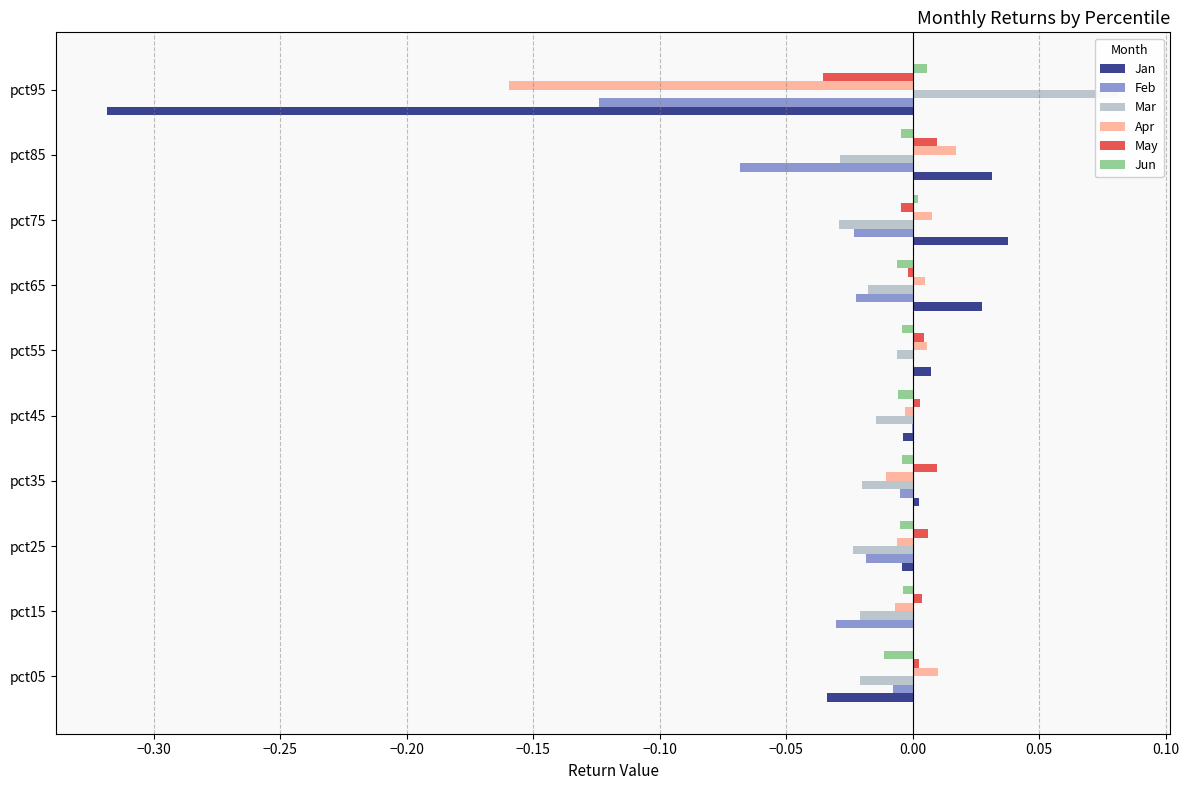

Reading right to left, what are all the values shown in this chart?

Jan: -0.3	0.0	0.0	0.0	0.0	-0.0	0.0	-0.0	0.0	-0.0
Feb: -0.1	-0.1	-0.0	-0.0	0.0	-0.0	-0.0	-0.0	-0.0	-0.0
Mar: 0.1	-0.0	-0.0	-0.0	-0.0	-0.0	-0.0	-0.0	-0.0	-0.0
Apr: -0.2	0.0	0.0	0.0	0.0	-0.0	-0.0	-0.0	-0.0	0.0
May: -0.0	0.0	-0.0	-0.0	0.0	0.0	0.0	0.0	0.0	0.0
Jun: 0.0	-0.0	0.0	-0.0	-0.0	-0.0	-0.0	-0.0	-0.0	-0.0